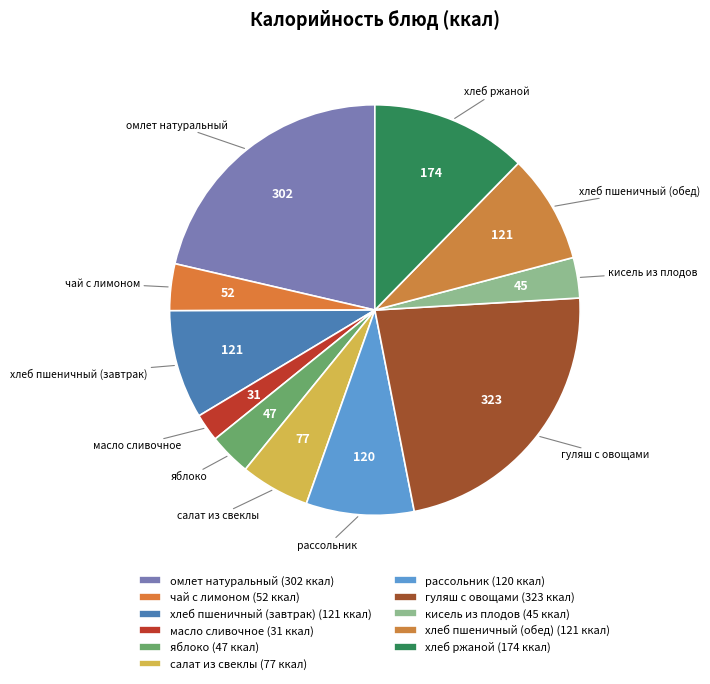

Combined, do яблоко and хлеб пшеничный (завтрак) account for over 50%?

No